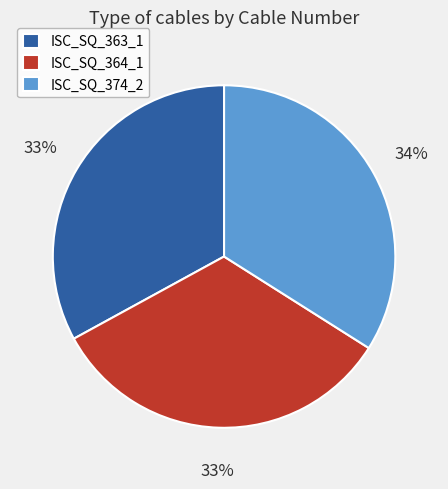

Approximately how many times larger is the value at ISC_SQ_364_1 compared to ISC_SQ_374_2?

1.0